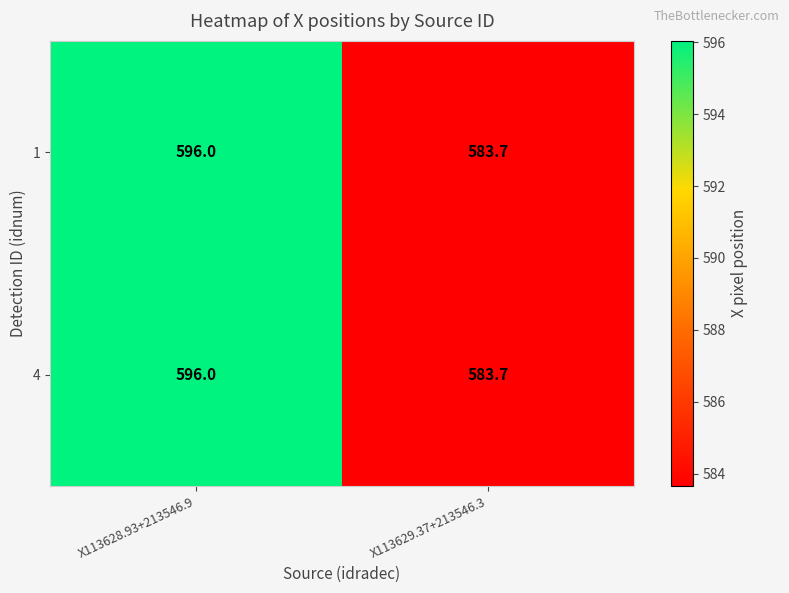

What is the difference between the 1 values at X113628.93+213546.9 and X113629.37+213546.3?

12.3